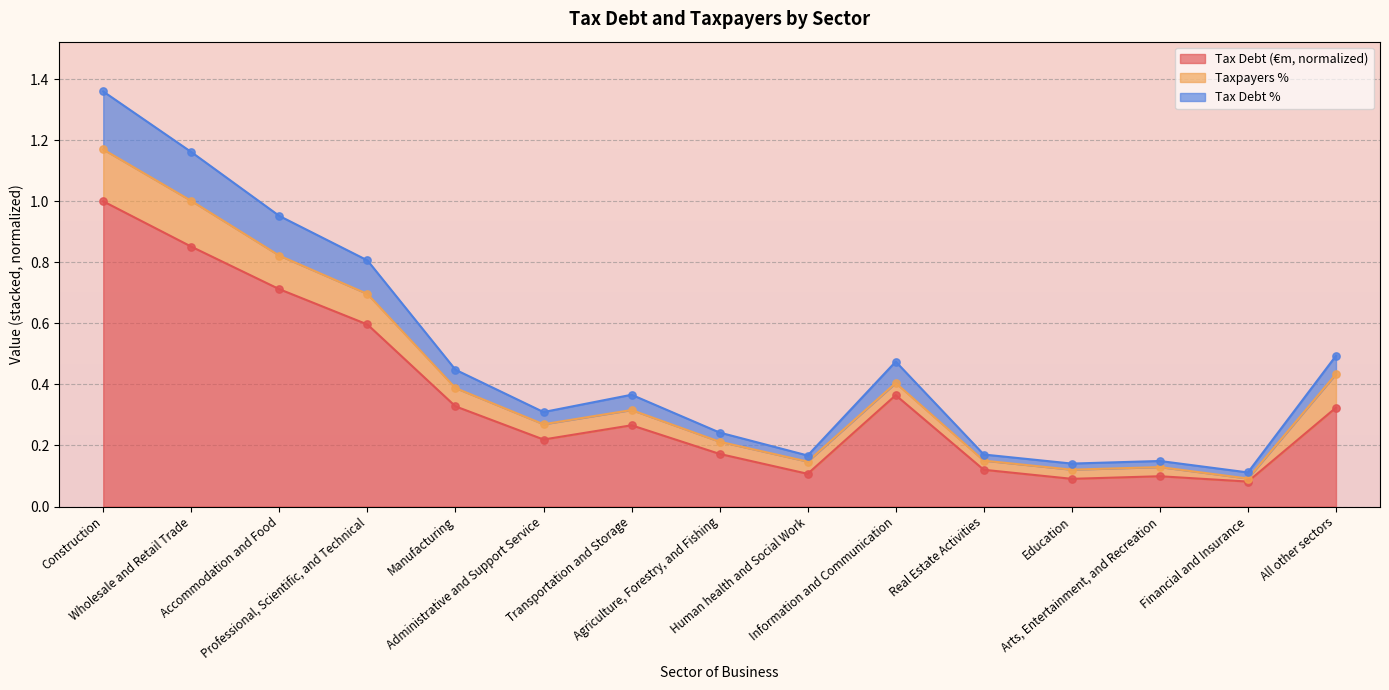

At how many categories does at least one series exceed 0?

15